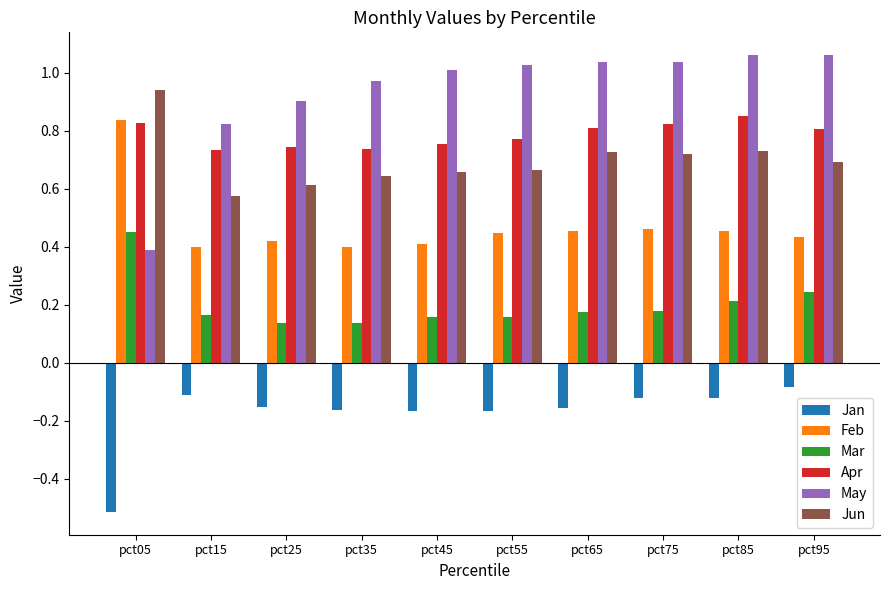

How many groups of bars are there?

10